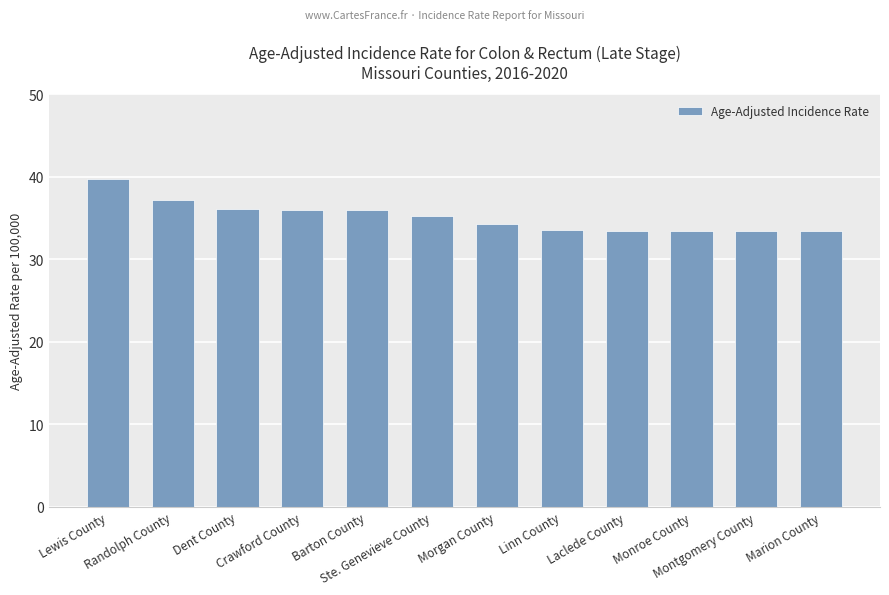

Is it true that the value at Marion County is 43.9?

False